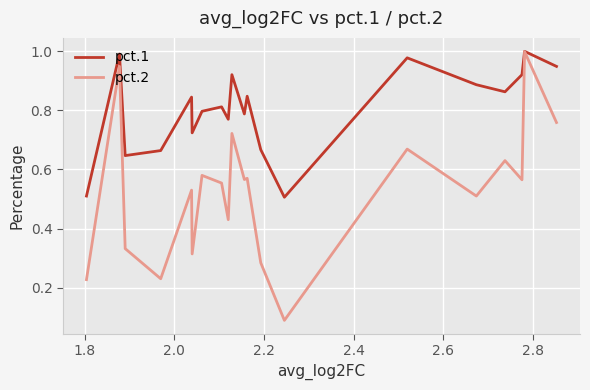

Which series has the largest total across all categories?

pct.1